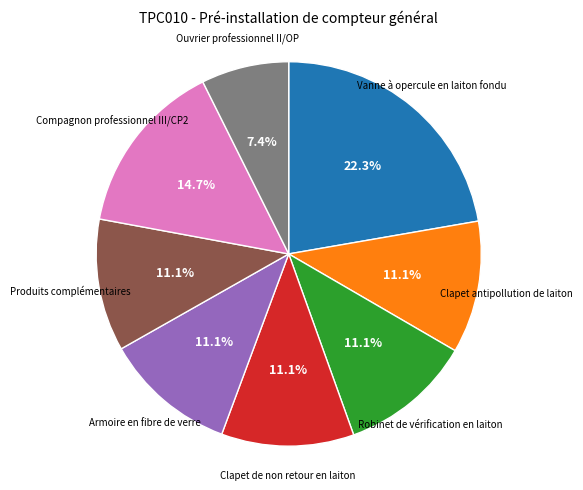

Do Clapet antipollution de laiton and Clapet de non retour en laiton together represent more than half of the pie?

No